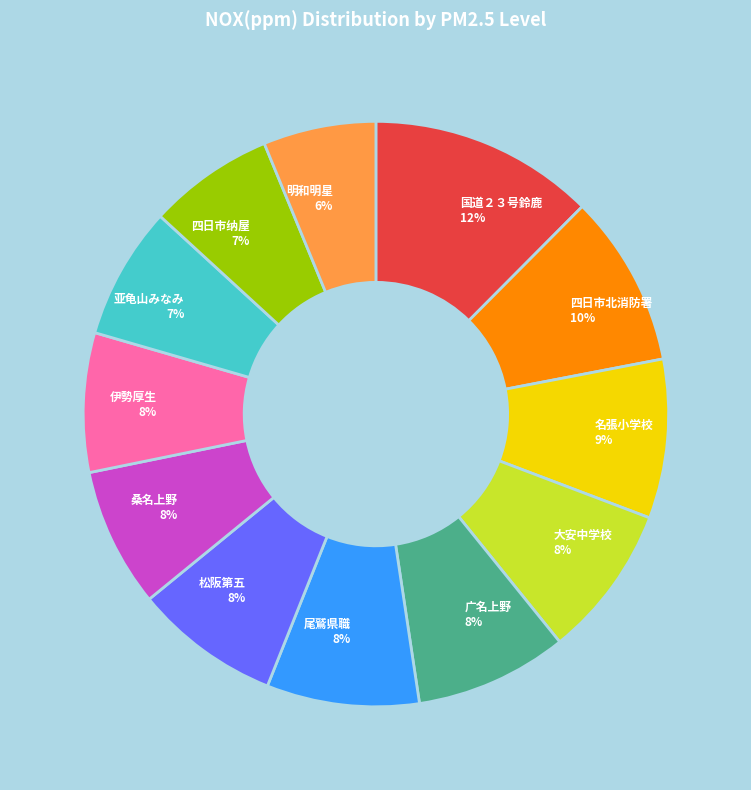

To the nearest percent, what is the difference between the 尾鷲県職 and 四日市纳屋 slice percentages?

1%